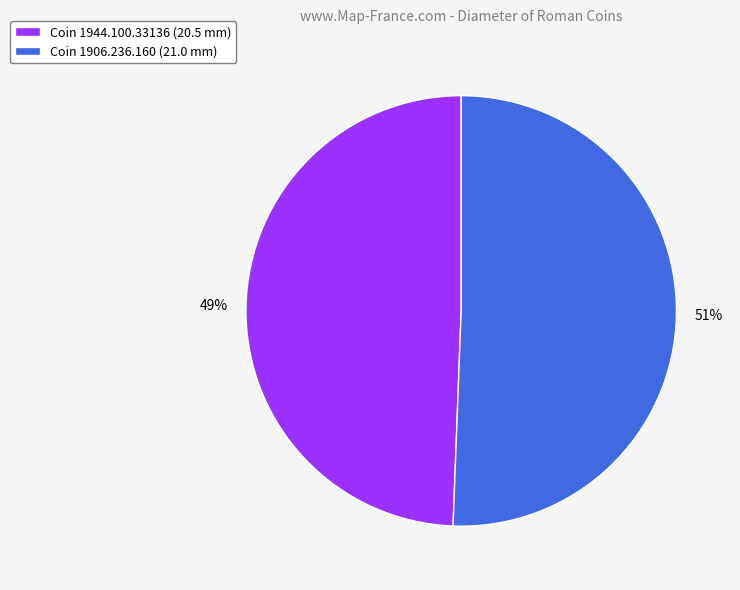

What is the ratio of the value at Coin 1906.236.160 (21.0 mm) to the value at Coin 1944.100.33136 (20.5 mm)?

1.0